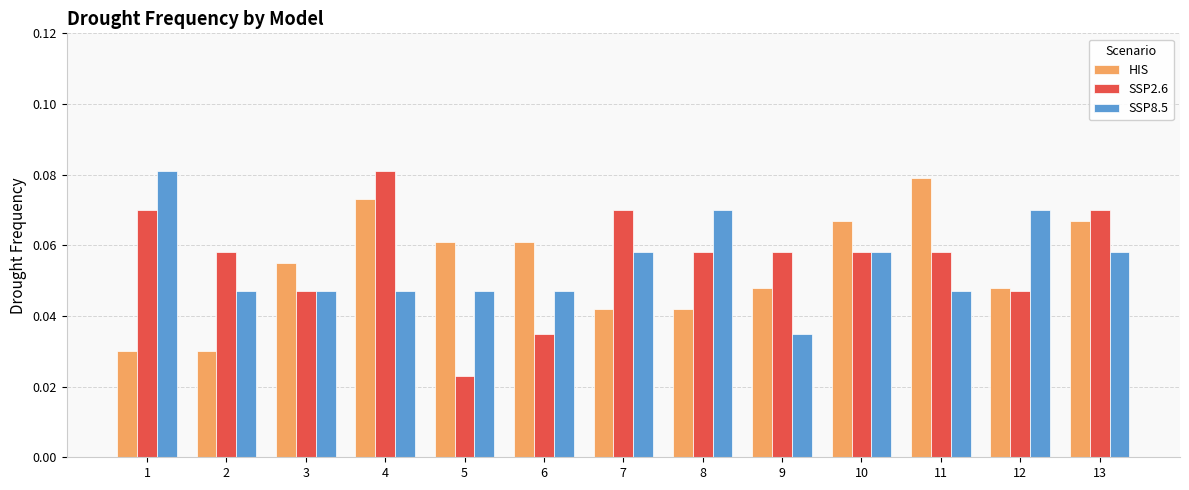

At 8, list the series in order from largest to smallest.

SSP8.5, SSP2.6, HIS